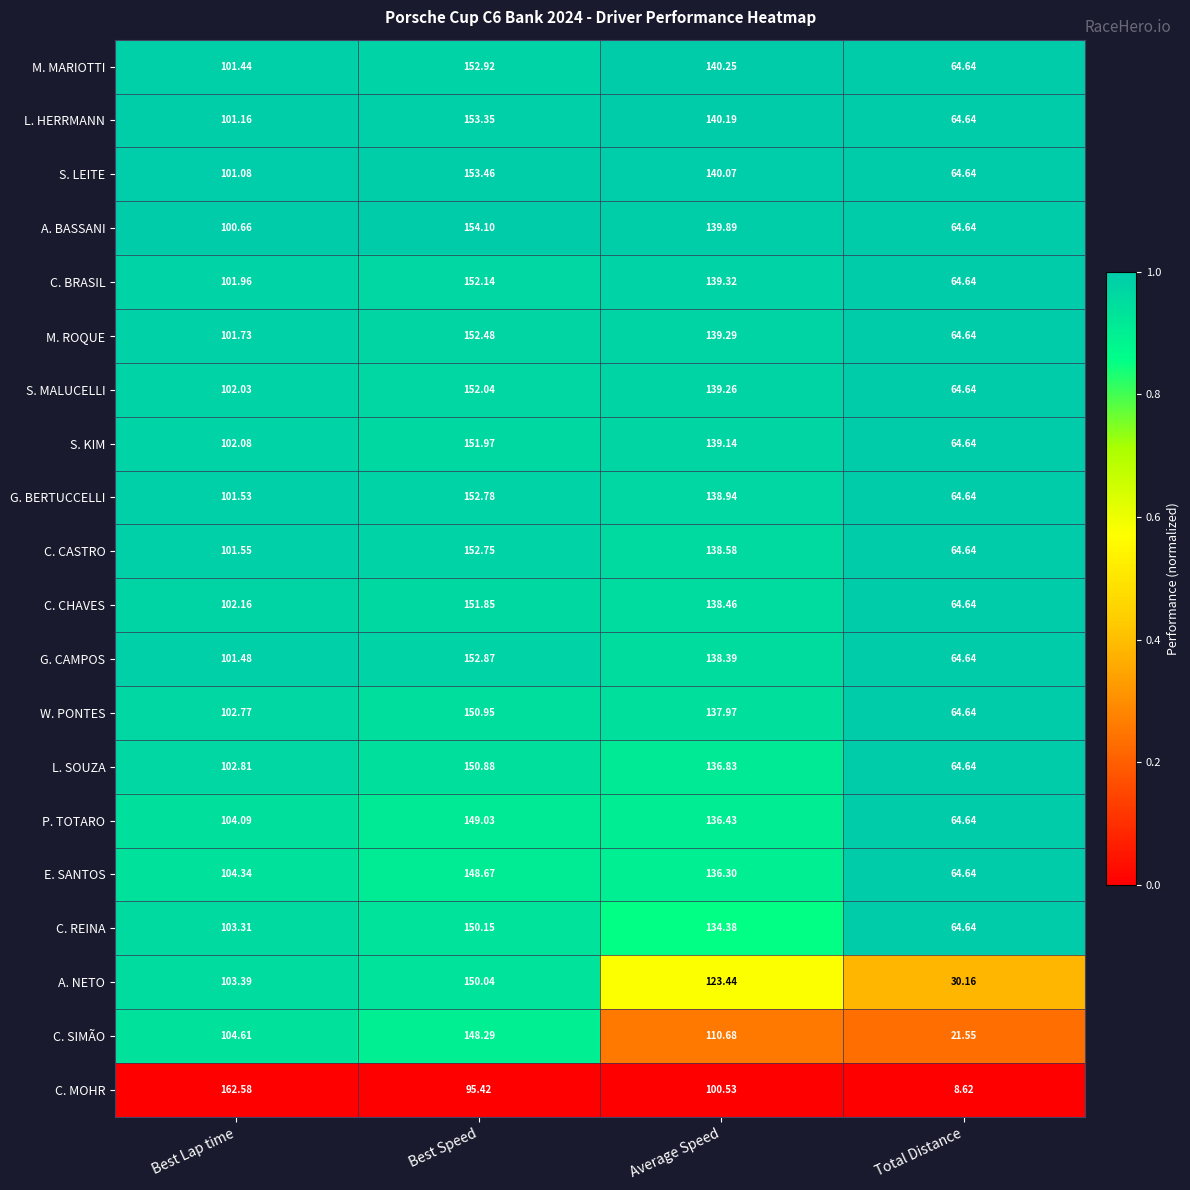

Rank the series by their maximum value, from highest to lowest.

C. MOHR, A. BASSANI, S. LEITE, L. HERRMANN, M. MARIOTTI, G. CAMPOS, G. BERTUCCELLI, C. CASTRO, M. ROQUE, C. BRASIL, S. MALUCELLI, S. KIM, C. CHAVES, W. PONTES, L. SOUZA, C. REINA, A. NETO, P. TOTARO, E. SANTOS, C. SIMÃO